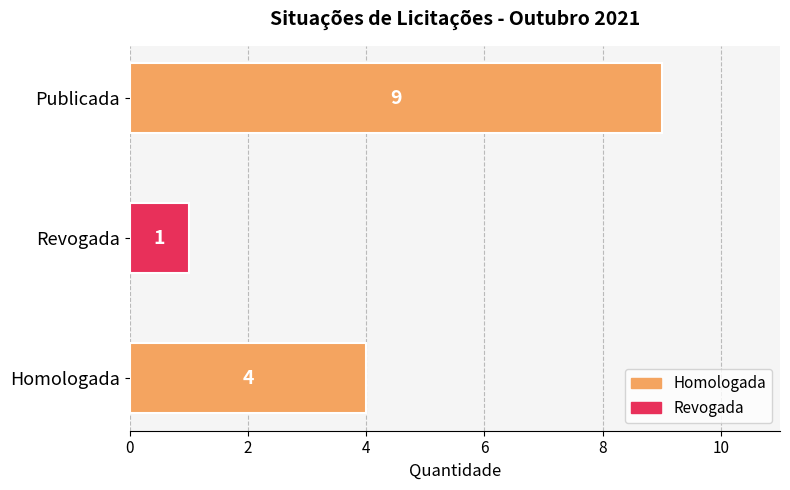

Rank the categories by value from lowest to highest.

Revogada, Homologada, Publicada